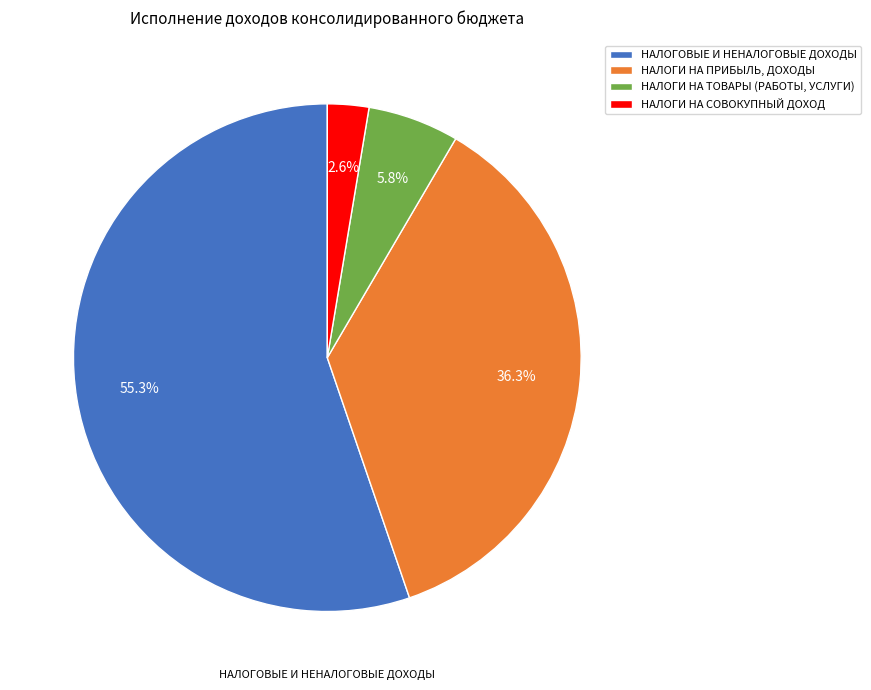

Which has a higher value, НАЛОГИ НА СОВОКУПНЫЙ ДОХОД or НАЛОГИ НА ТОВАРЫ (РАБОТЫ, УСЛУГИ)?

НАЛОГИ НА ТОВАРЫ (РАБОТЫ, УСЛУГИ)